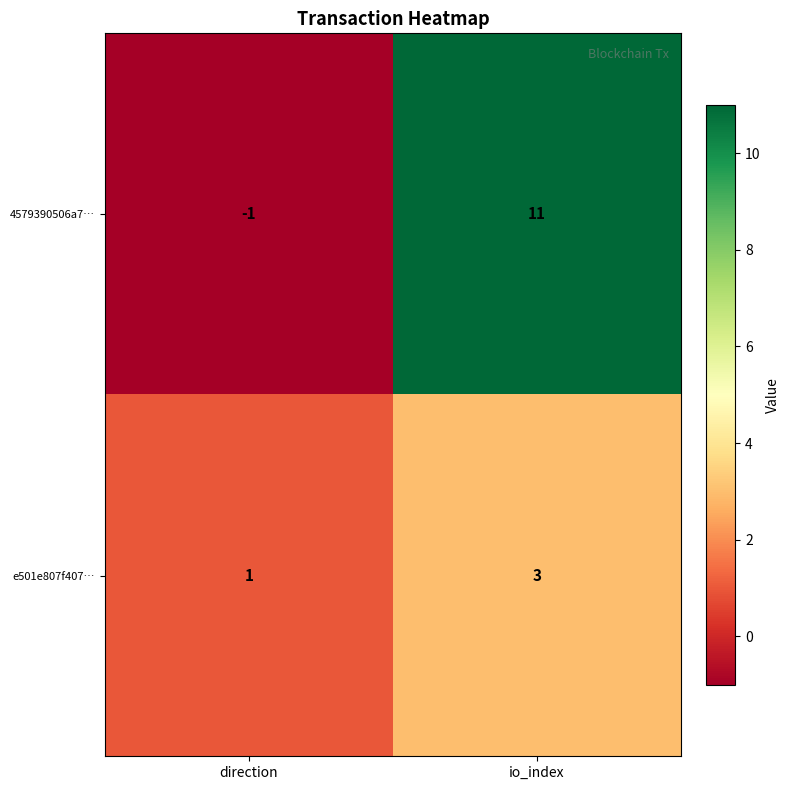

The 4579390506a7… series shows -1 at direction. True or false?

True